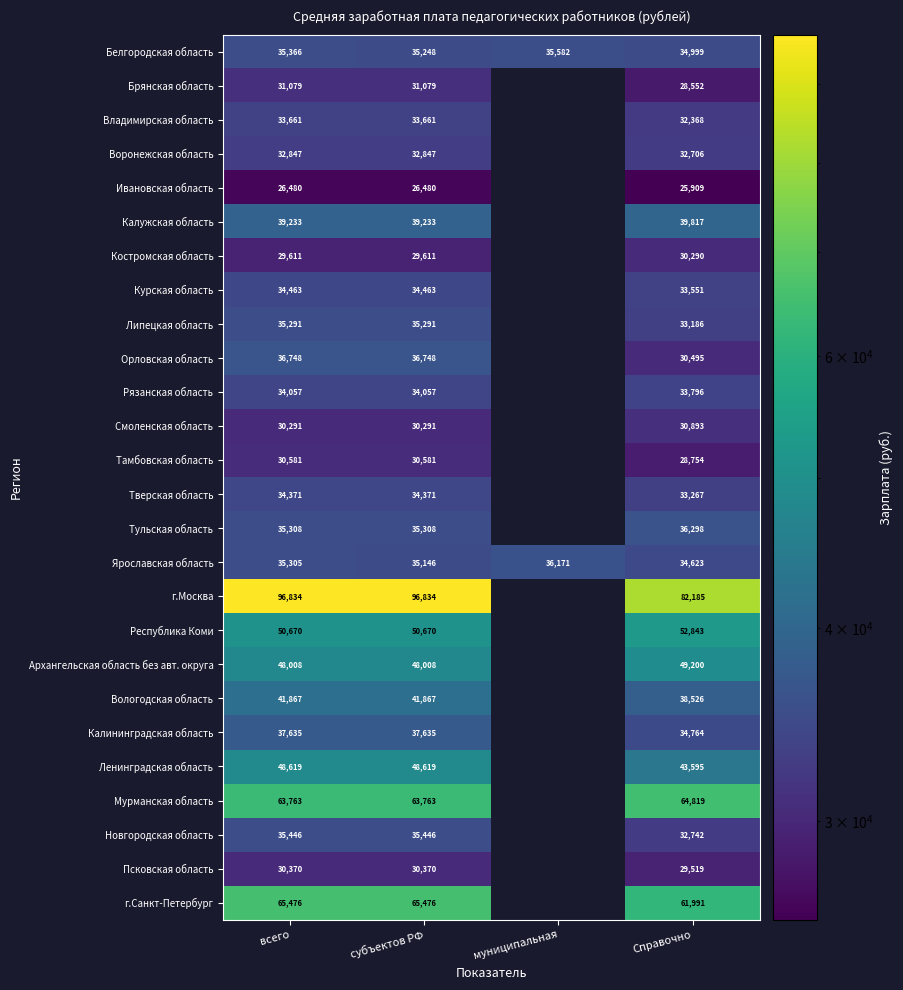

Which label corresponds to the smallest value in the chart?

Справочно